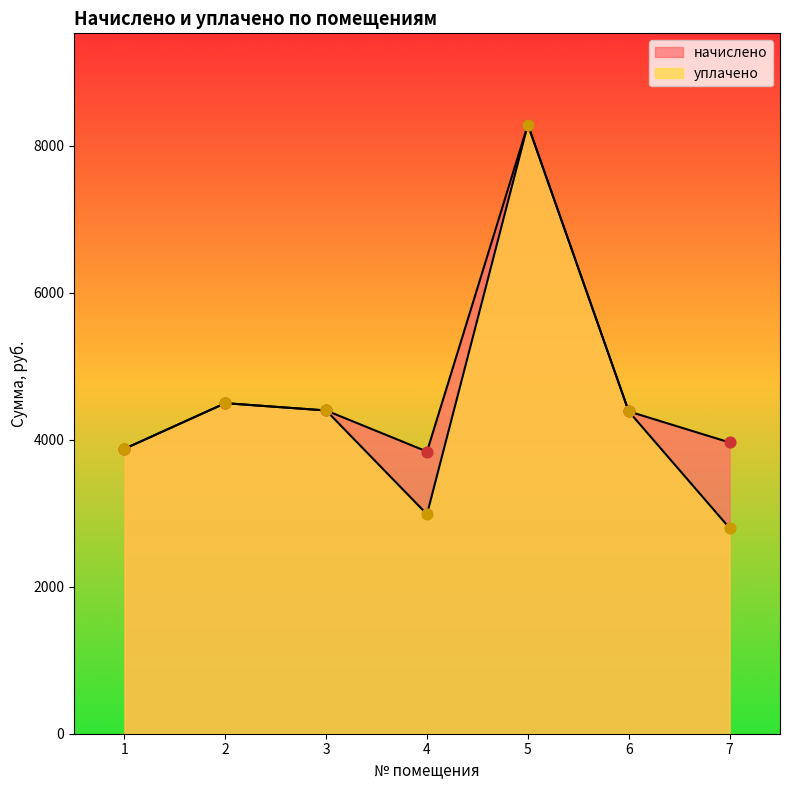

Which series has the largest Y range (max minus min)?

уплачено